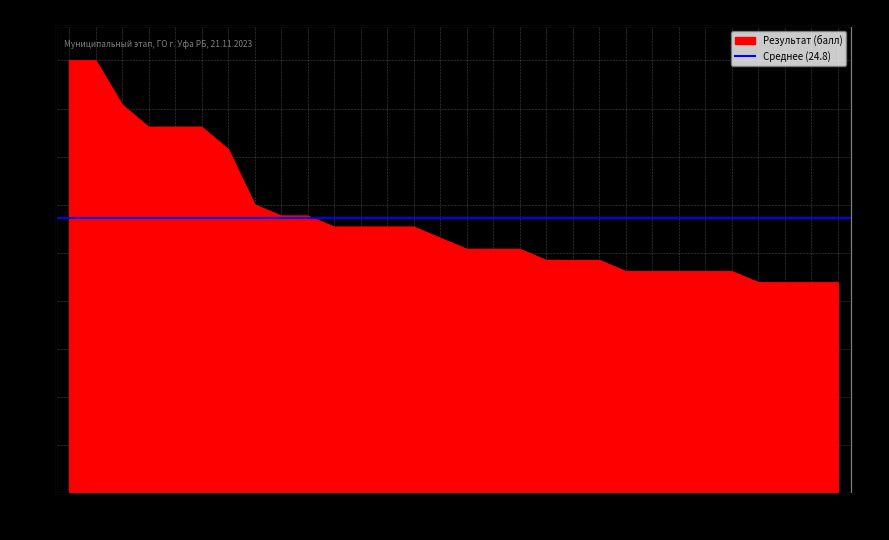

True or false: the data shows 7 at 4.

False